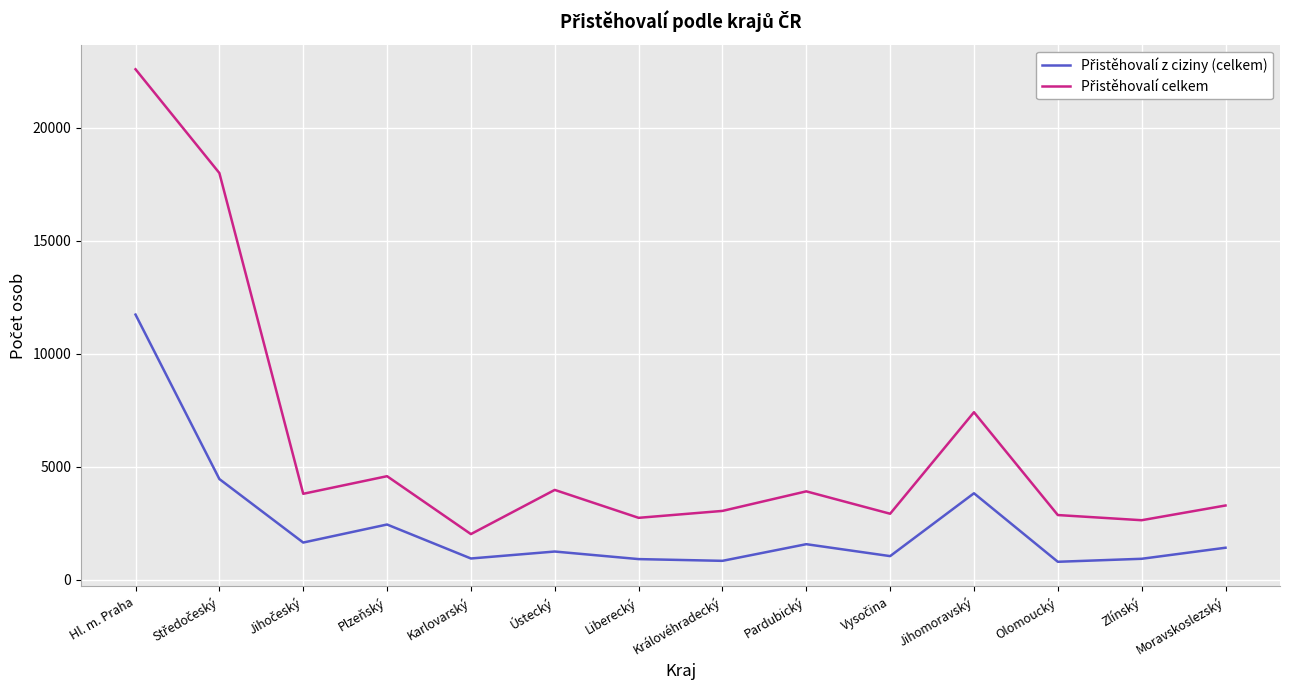

Which category has the highest value across all series?

Hl. m. Praha